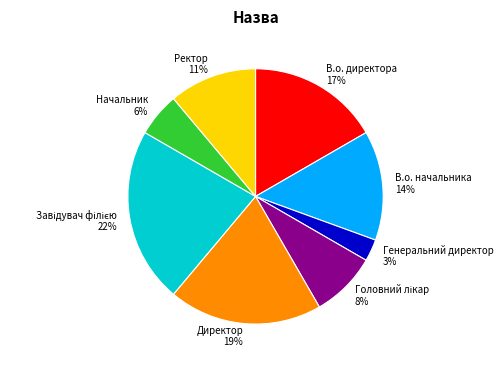

How many segments does this pie chart have?

8